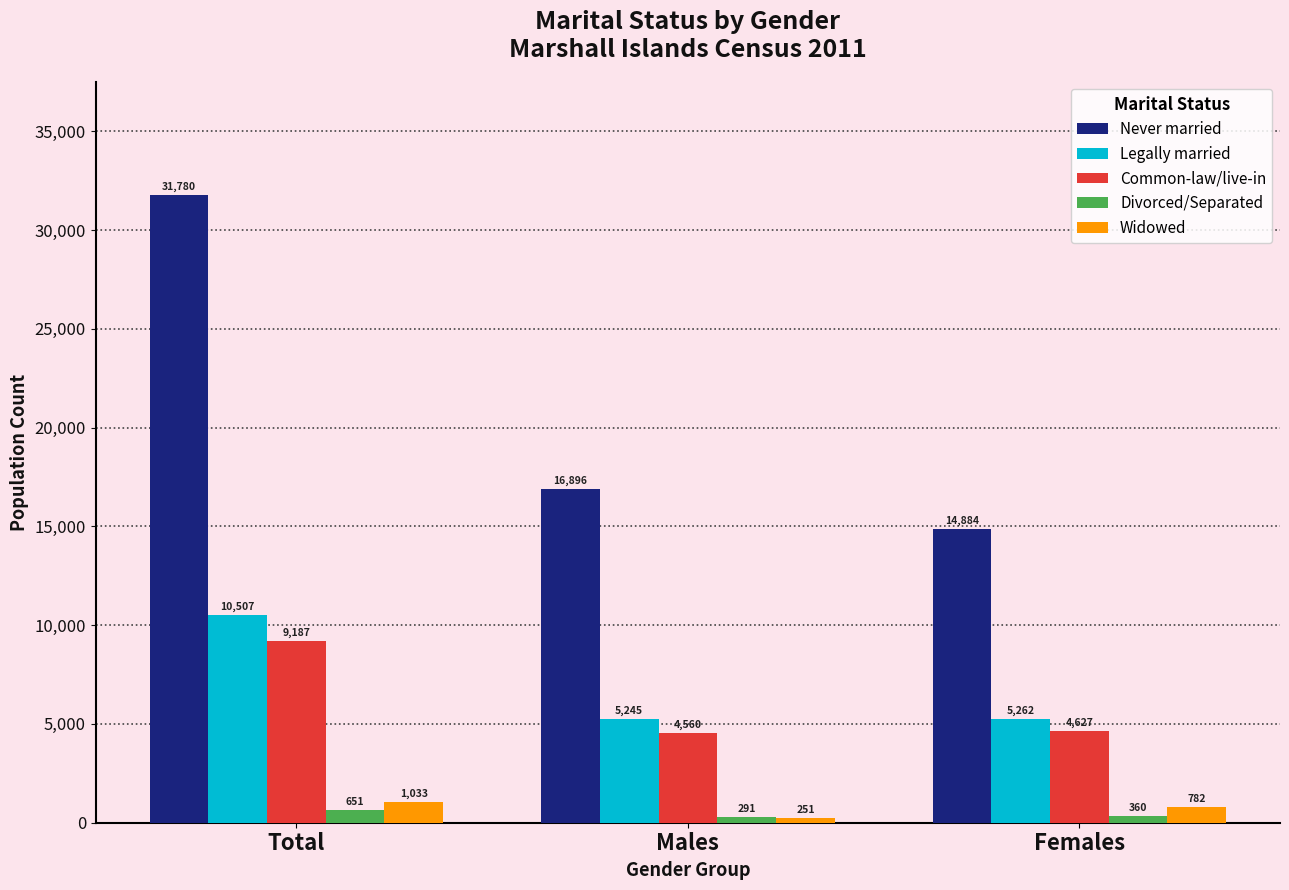

What is the sum of all Never married values?

63560